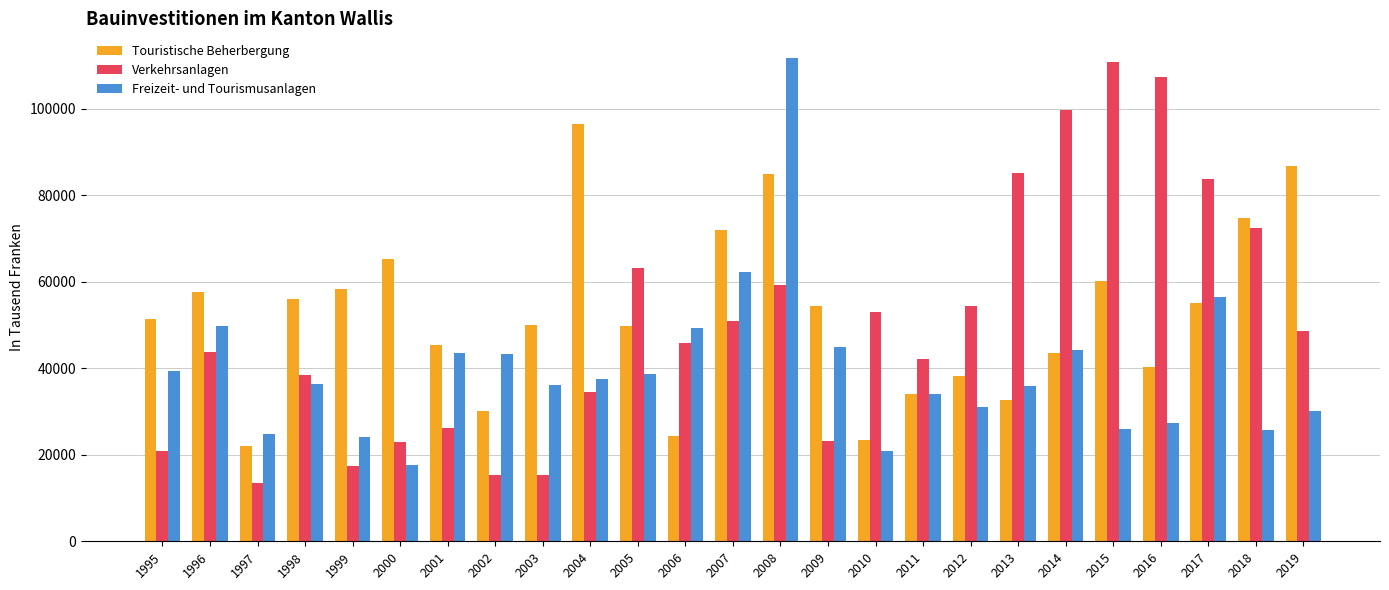

Between 1996 and 2006, which series saw the biggest shift?

Touristische Beherbergung